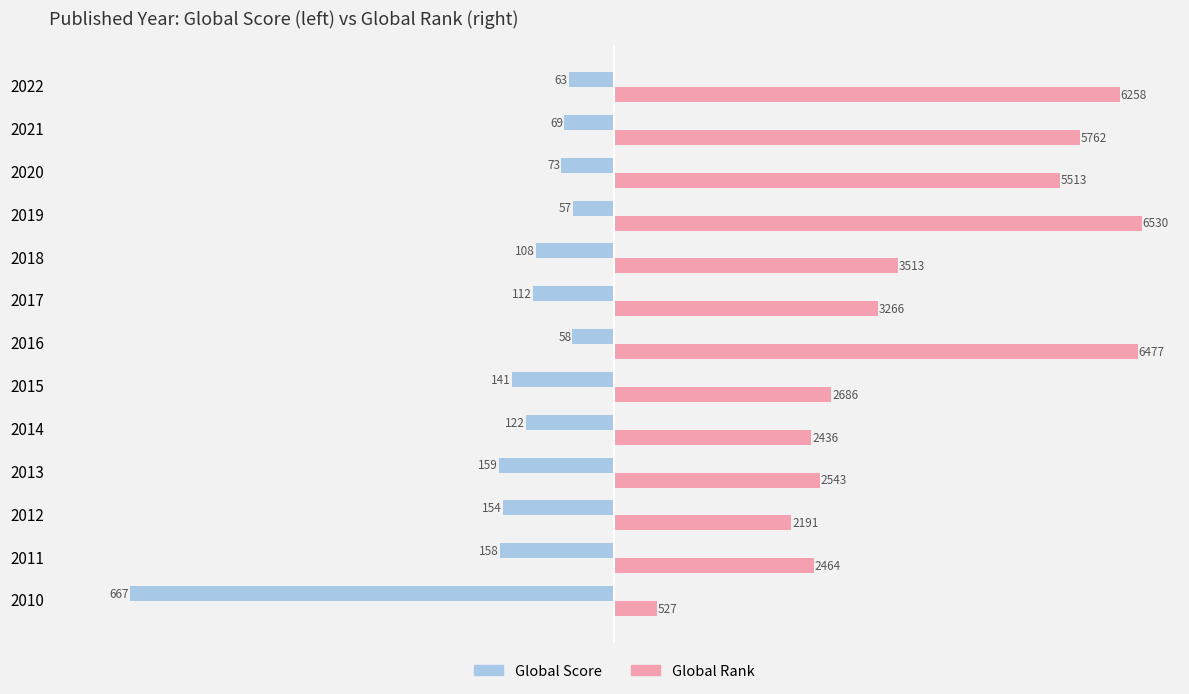

At which category is the sum across all series the highest?

2019